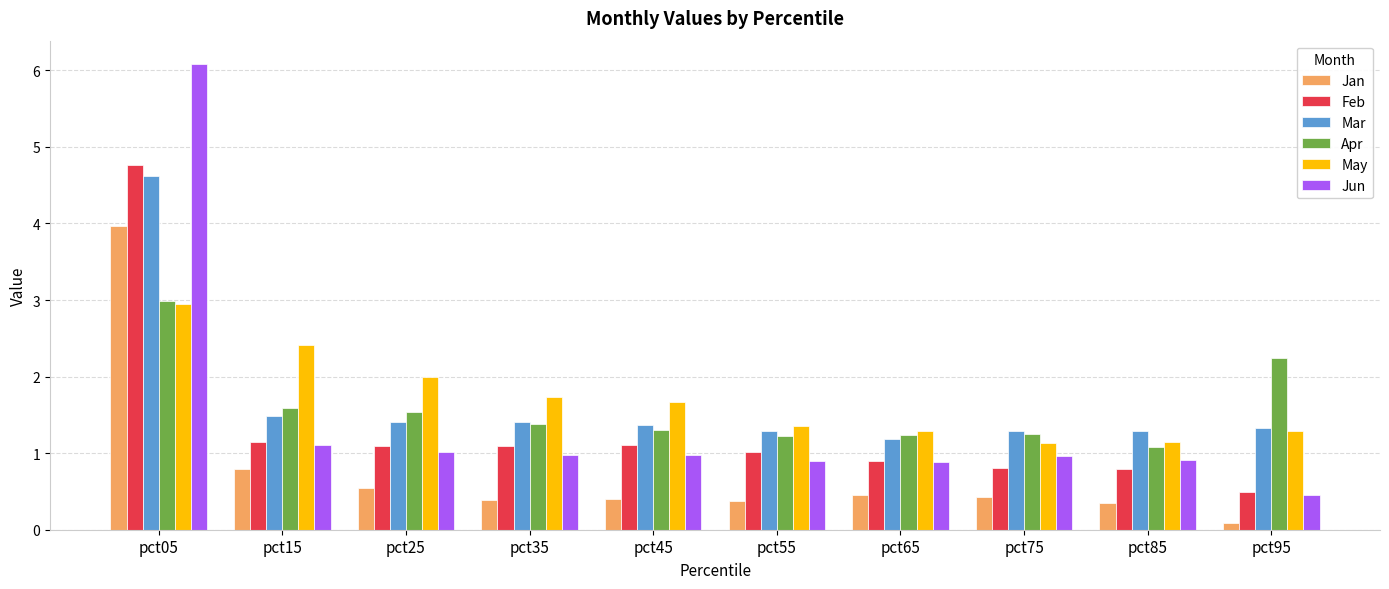

Which series changed the most between pct25 and pct85?

May